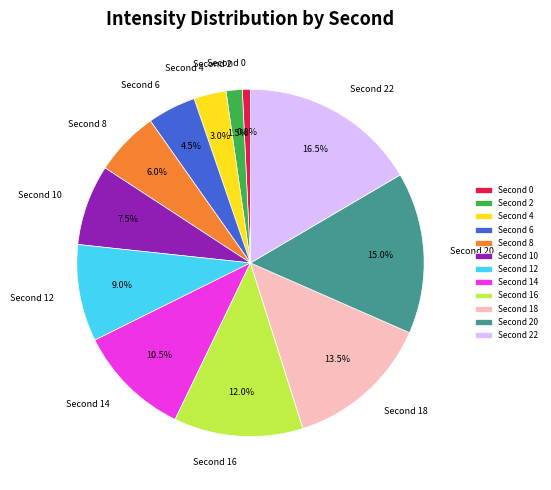

How many segments does this pie chart have?

12